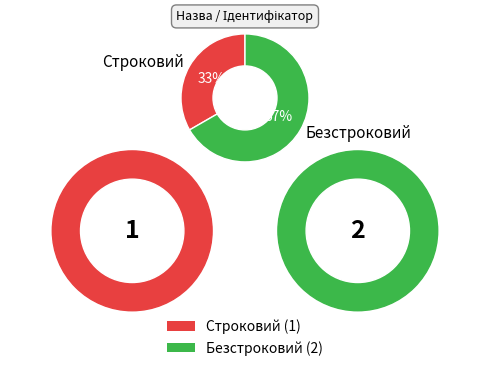

To the nearest percent, what is the combined percentage of Безстроковий and Строковий?

100%